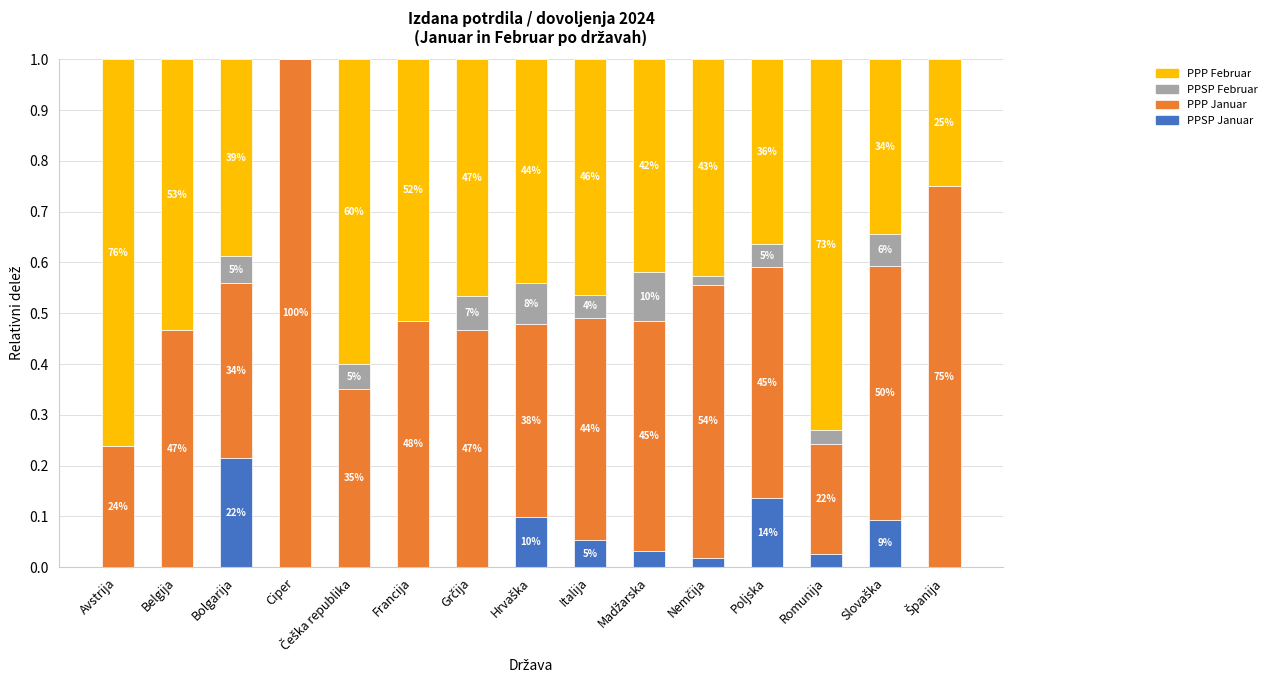

What is the approximate value of PPP Januar at Španija?

0.8